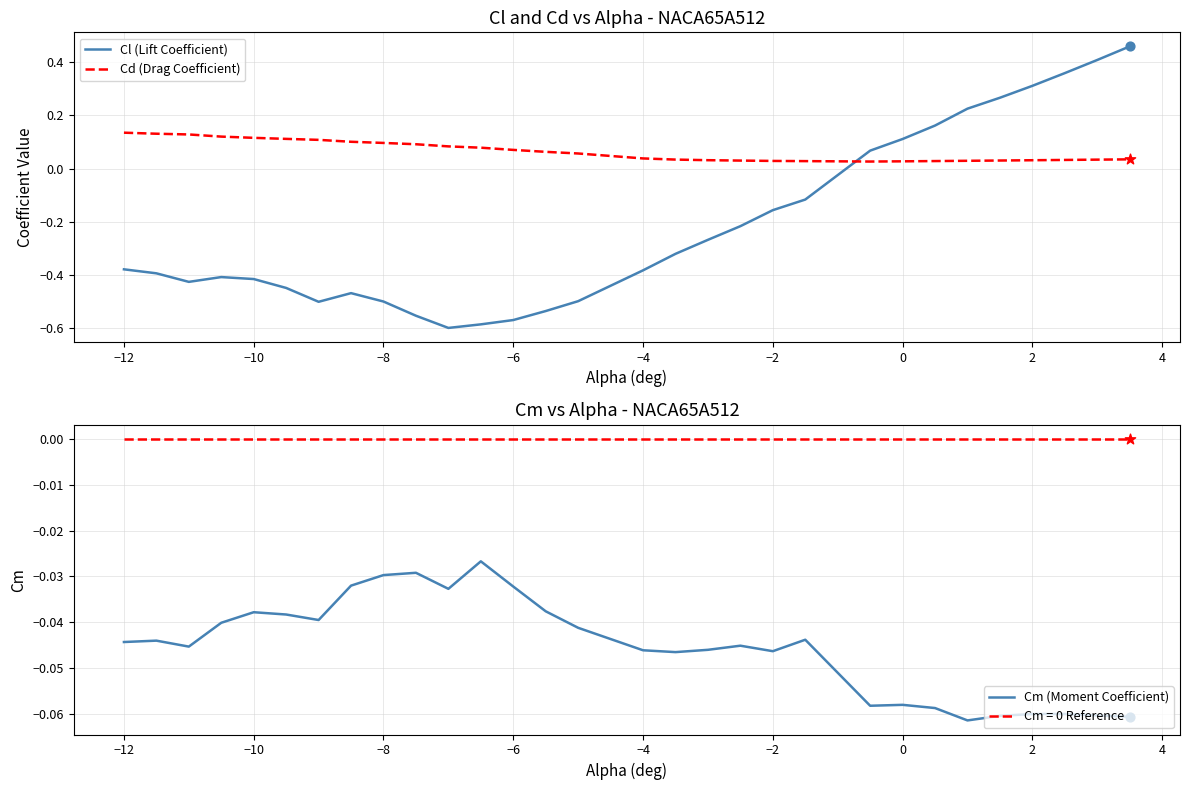

Which series has the largest total across all categories?

Cd (Drag Coefficient)